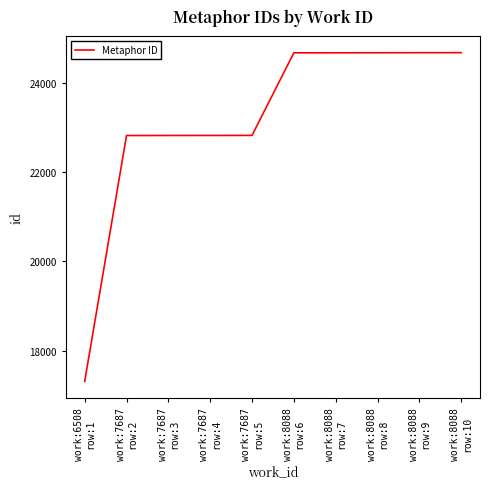

What is the average value?

23197